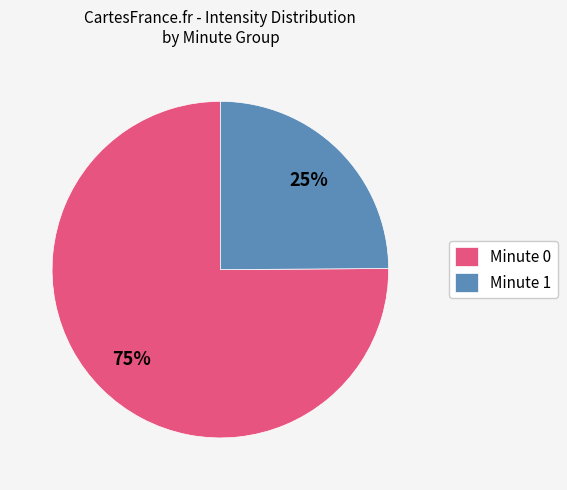

Do Minute 1 and Minute 0 together represent more than half of the pie?

Yes